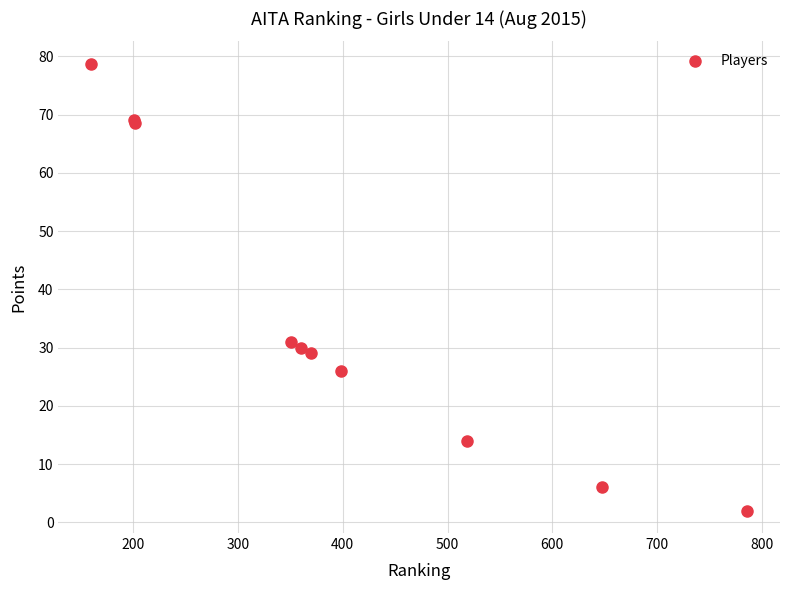

What Y value in the scatter plot is closest to 40?

31.0